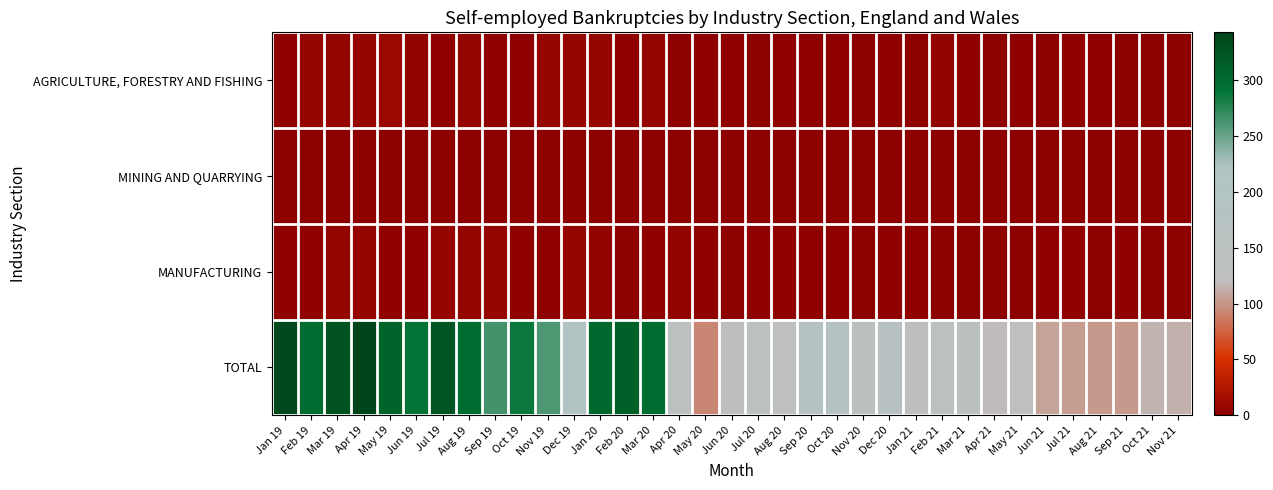

Rank the series by their maximum value, from highest to lowest.

TOTAL, AGRICULTURE, FORESTRY AND FISHING, MANUFACTURING, MINING AND QUARRYING